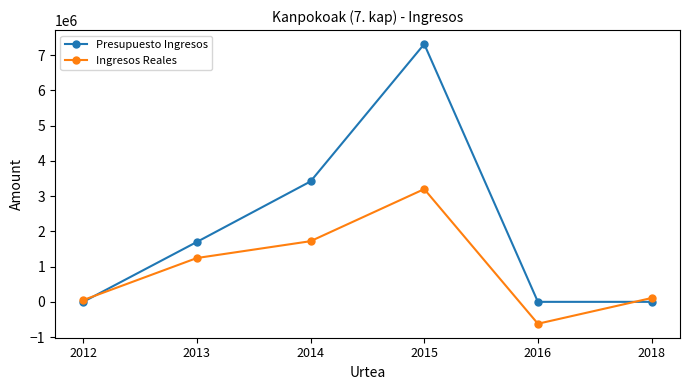

Which category has the highest value across all series?

2015